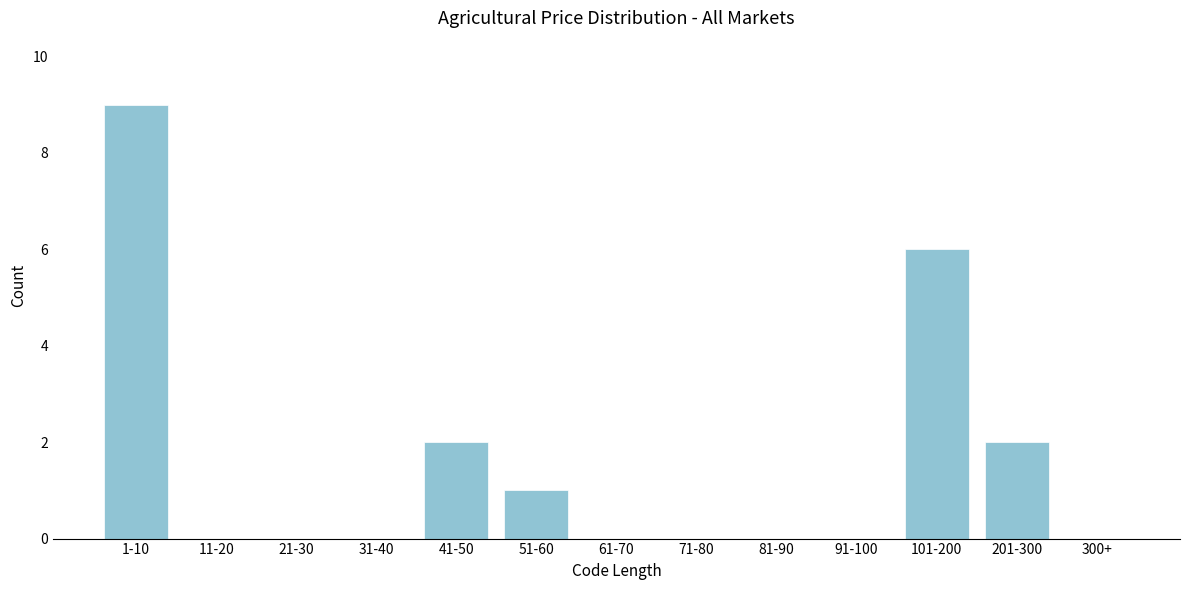

Reading left to right, what are all the values shown in this chart?

1-10=9	11-20=0	21-30=0	31-40=0	41-50=2	51-60=1	61-70=0	71-80=0	81-90=0	91-100=0	101-200=6	201-300=2	300+=0